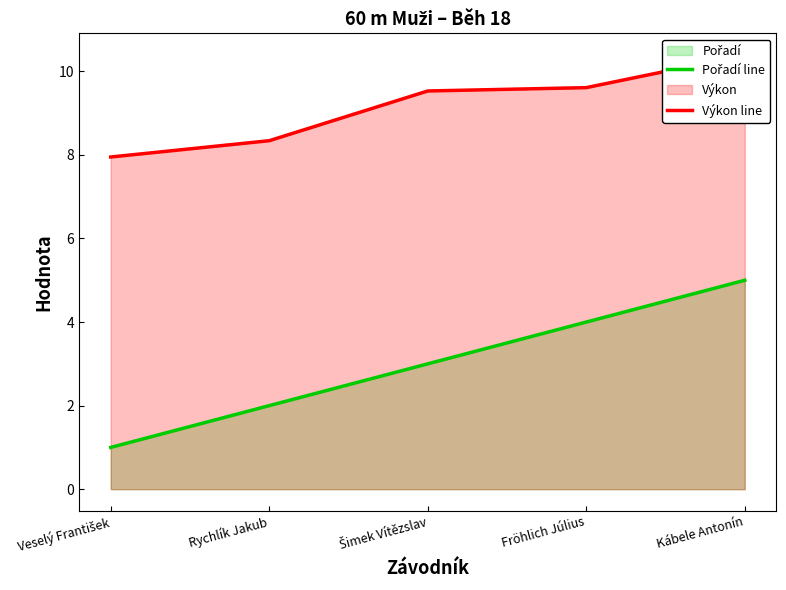

True or false: Pořadí line has a value of 4.0 at Fröhlich Július.

True